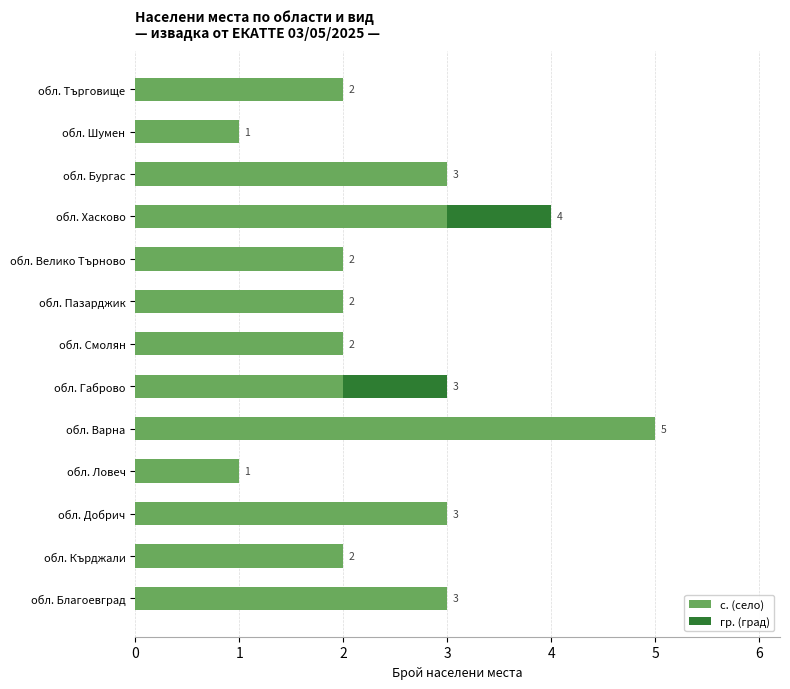

Is it true that с. (село) equals 5 at обл. Добрич?

False